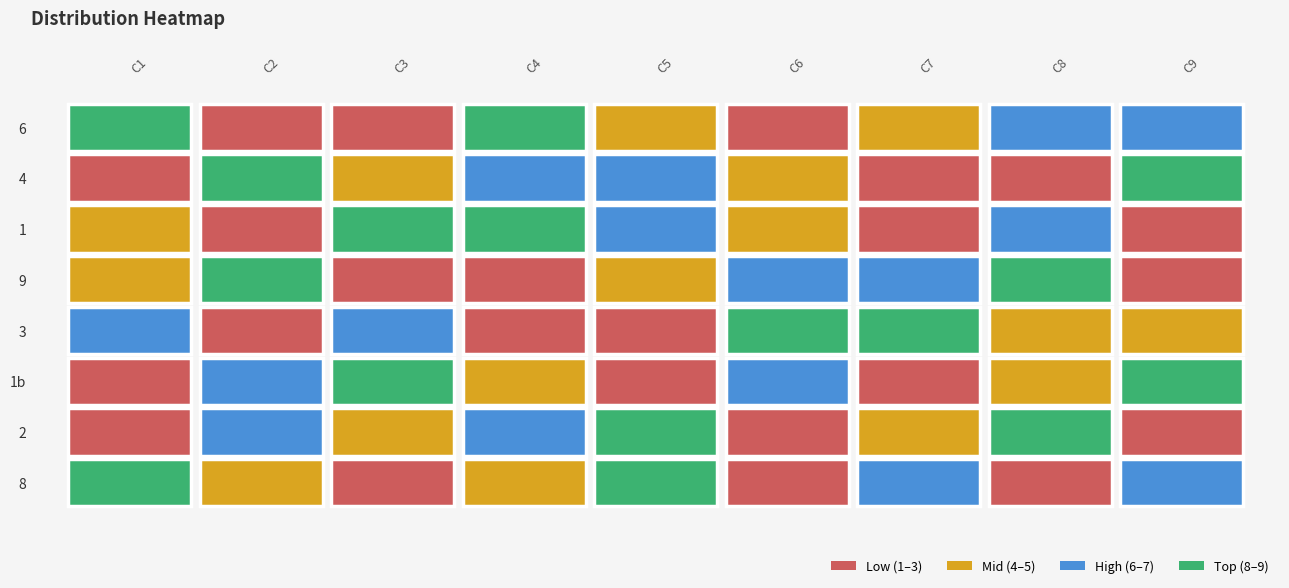

How many distinct data groups are displayed?

8